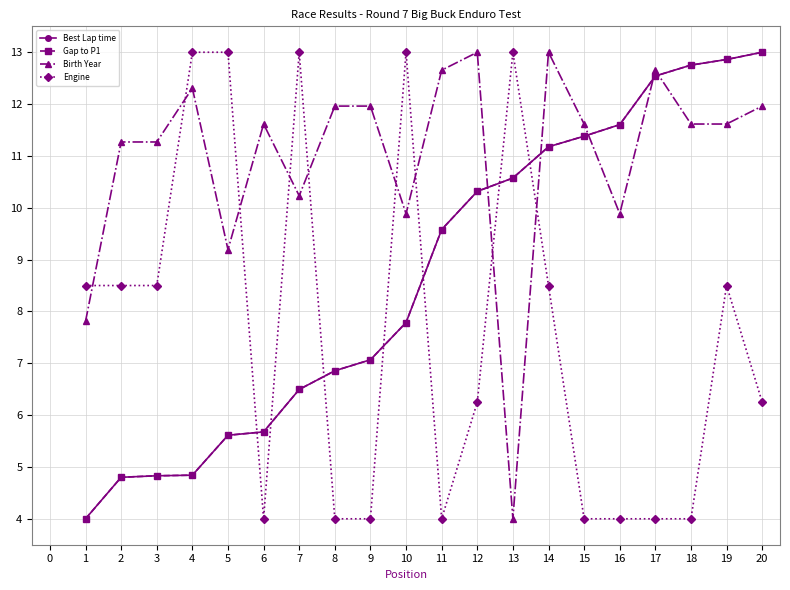

What is the sum of all Gap to P1 values?

173.8